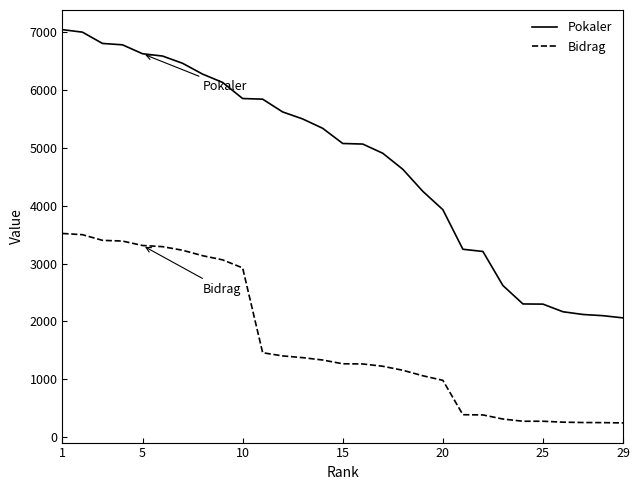

Rank the series by their maximum value, from lowest to highest.

Bidrag, Pokaler